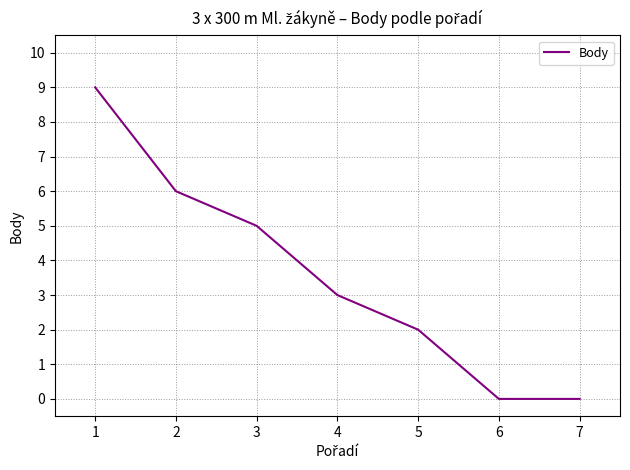

Reading right to left, transcribe all the data shown in this chart.

0	0	2	3	5	6	9